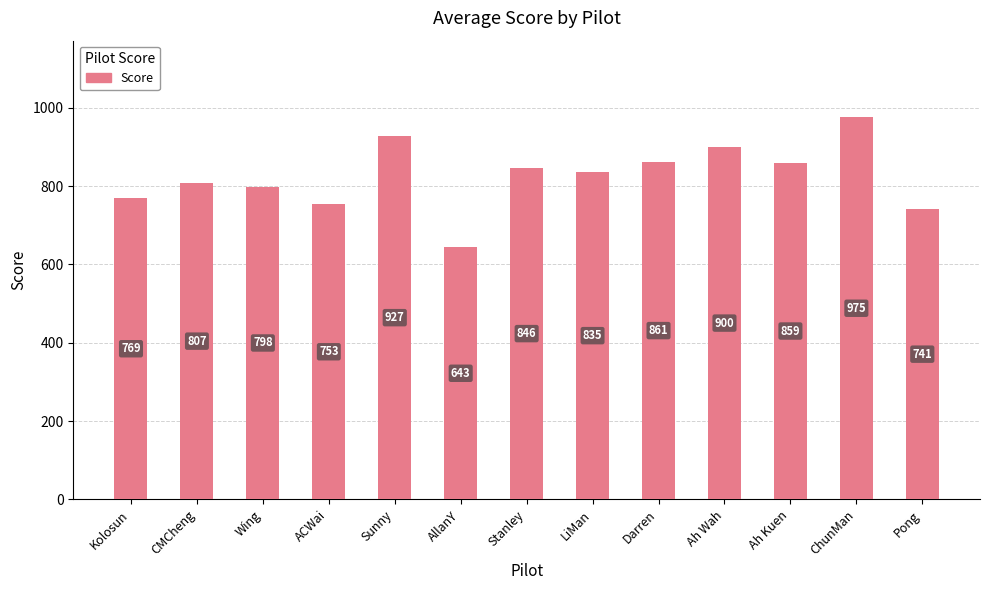

What is the difference between the values at LiMan and CMCheng?

28.1